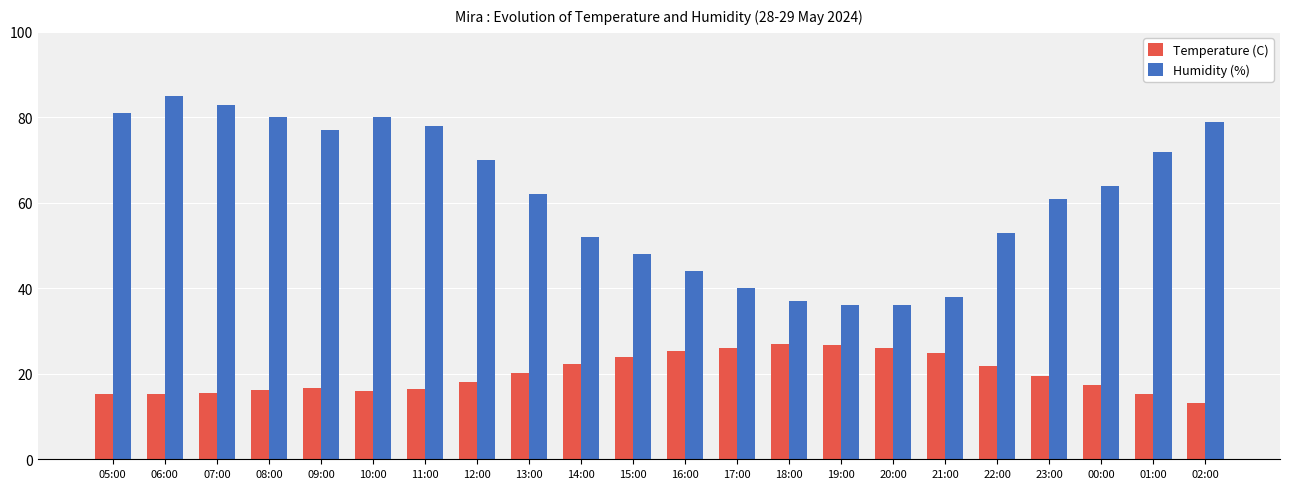

Rank the series at 02:00 from lowest to highest value.

Temperature (C), Humidity (%)